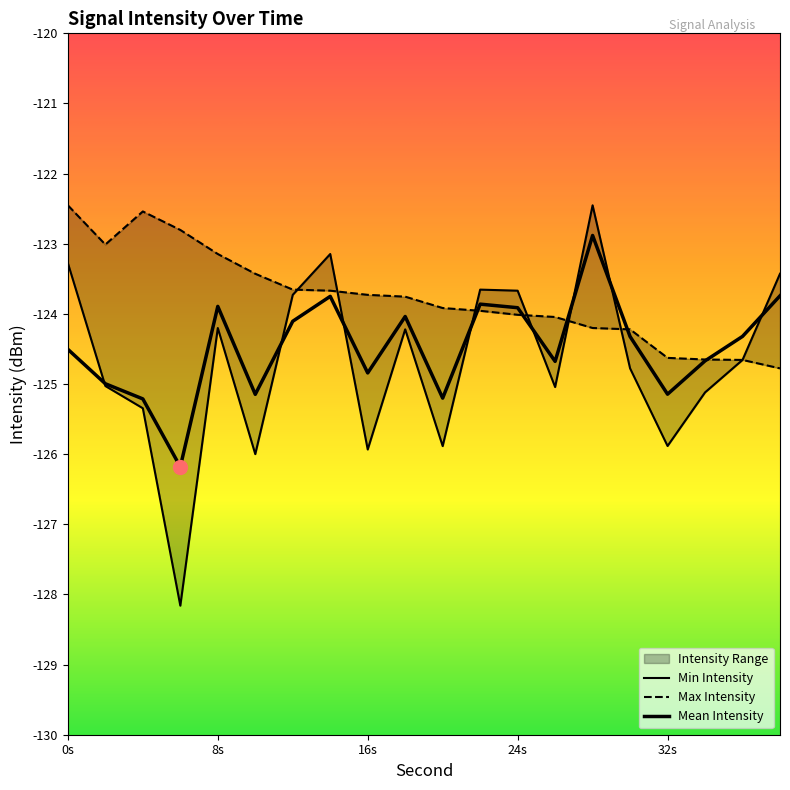

Rank the series by their average value, from highest to lowest.

Max Intensity, Mean Intensity, Min Intensity